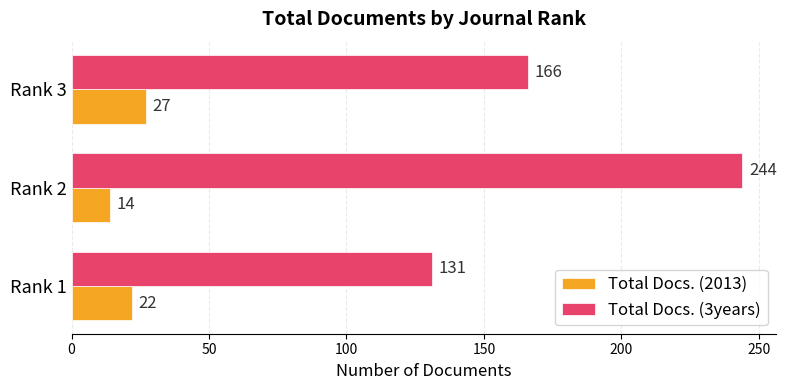

What is the sum of all Total Docs. (2013) values?

63